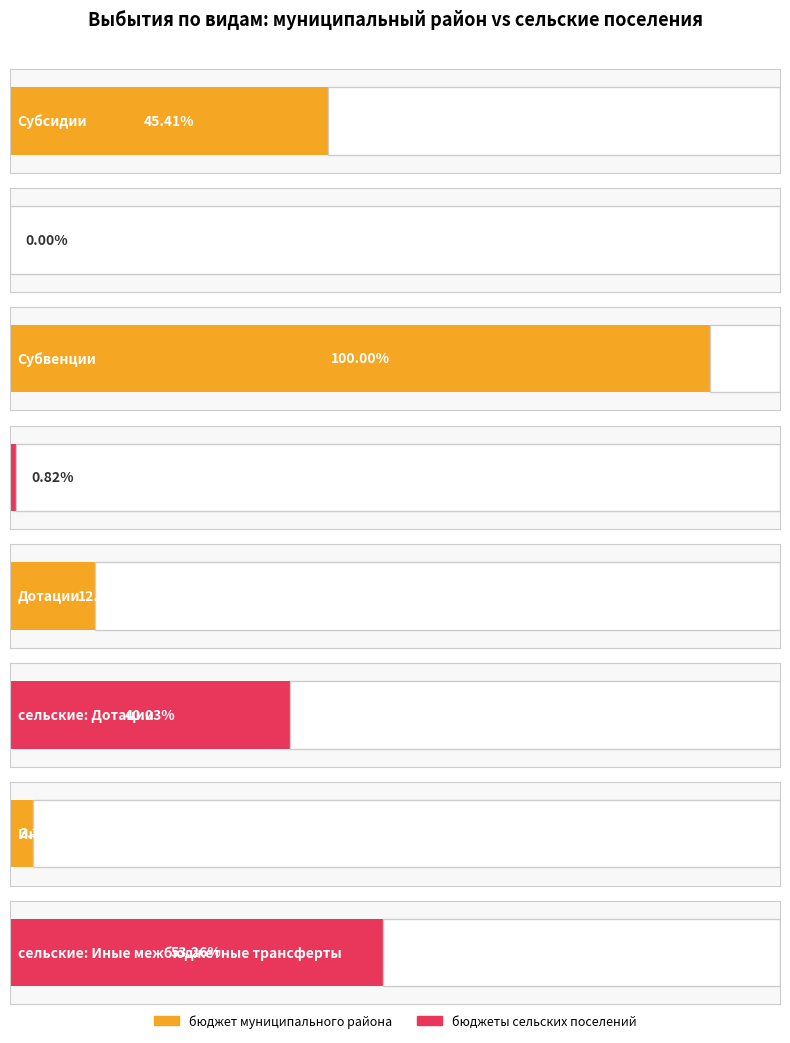

How many data points in бюджет муниципального района are above 28898605?

2